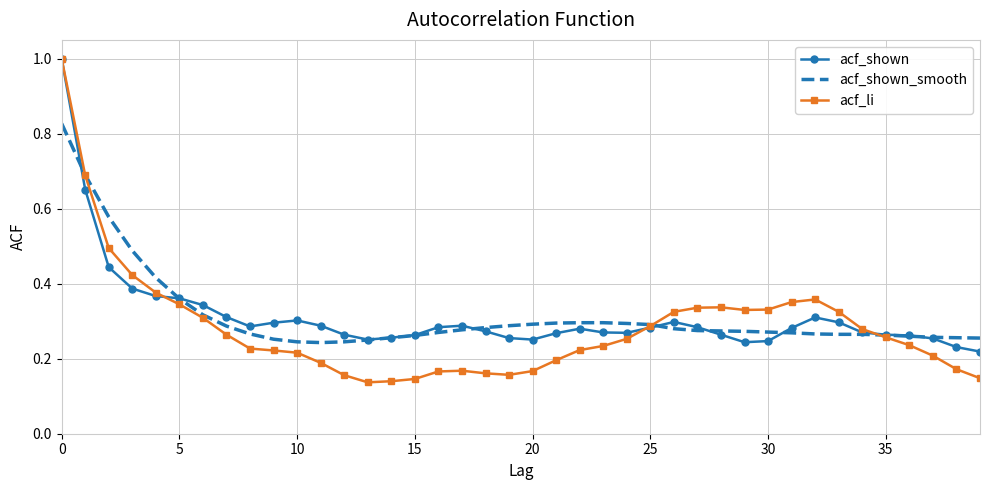

What is the maximum value for acf_shown?

1.0